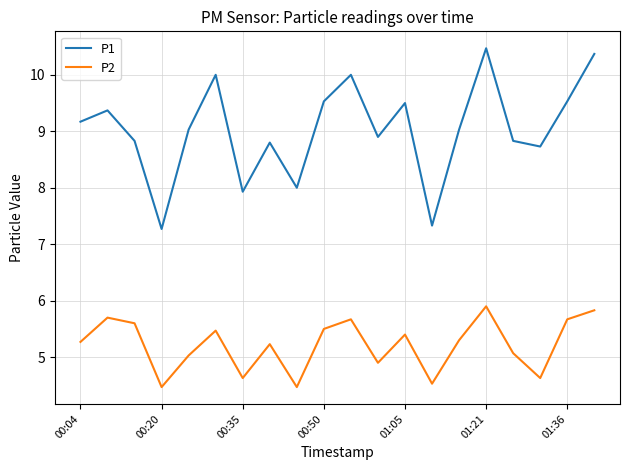

How many categories are shown in the chart?

20